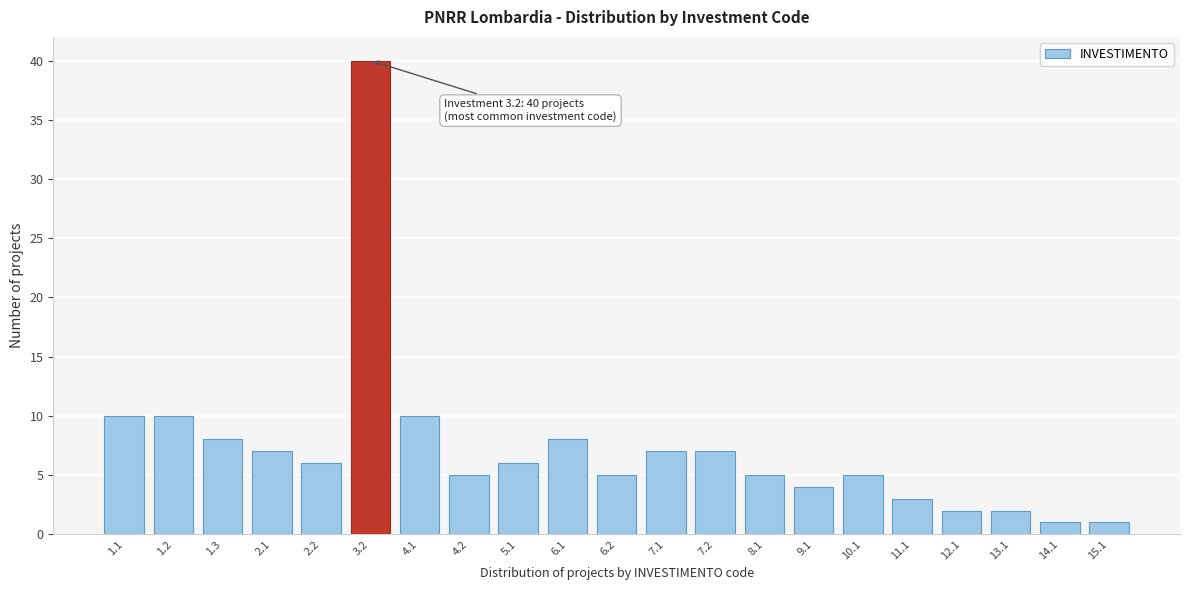

Reading right to left, list all the values displayed in this chart.

15.1=1	14.1=1	13.1=2	12.1=2	11.1=3	10.1=5	9.1=4	8.1=5	7.2=7	7.1=7	6.2=5	6.1=8	5.1=6	4.2=5	4.1=10	3.2=40	2.2=6	2.1=7	1.3=8	1.2=10	1.1=10